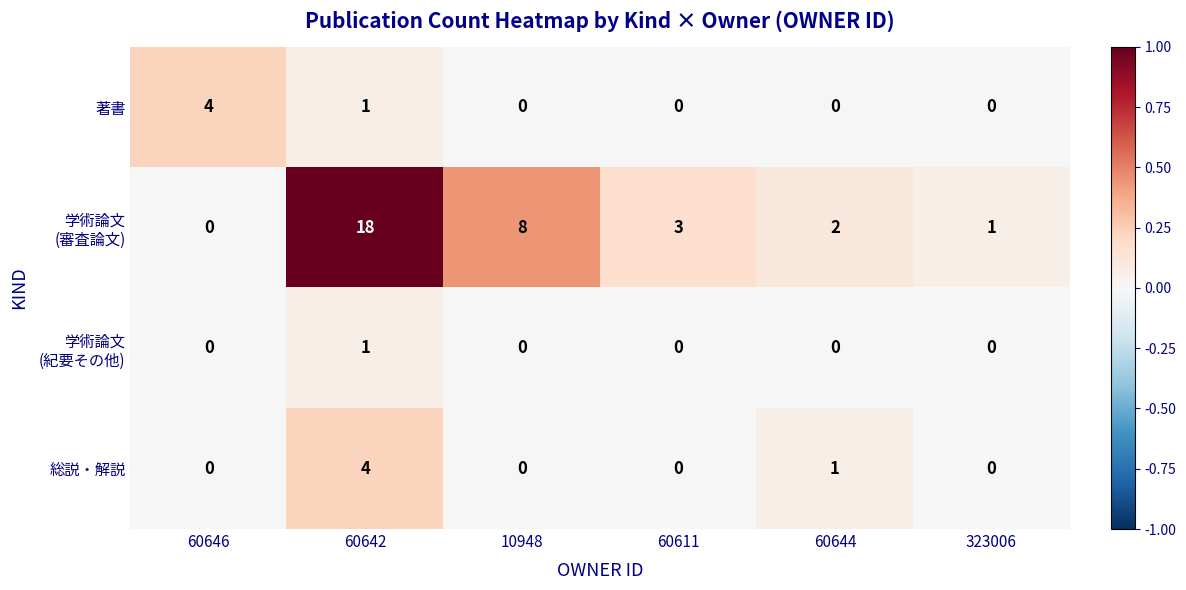

How many distinct data groups are displayed?

4